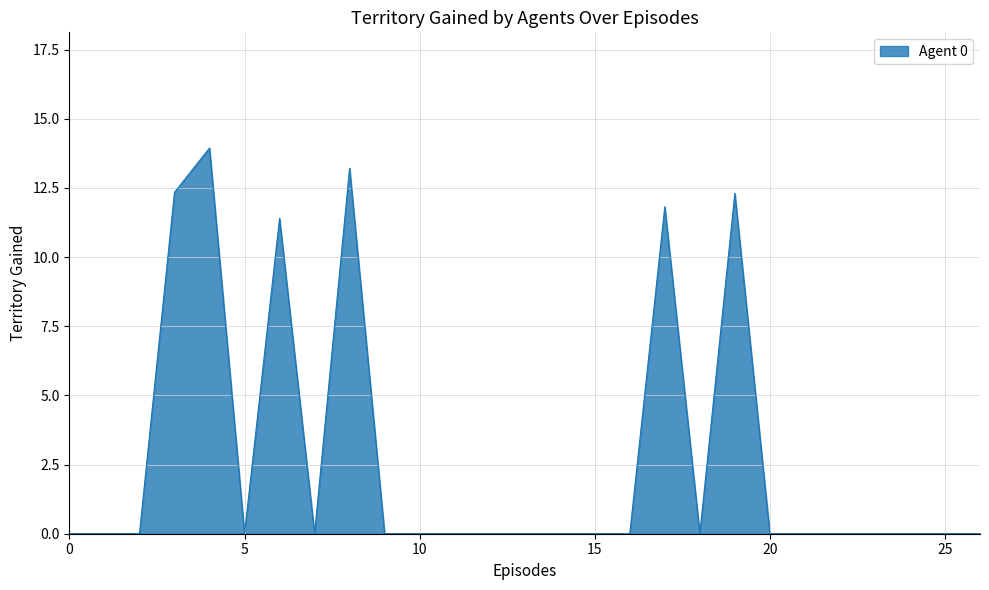

What is the greatest value displayed?

13.9